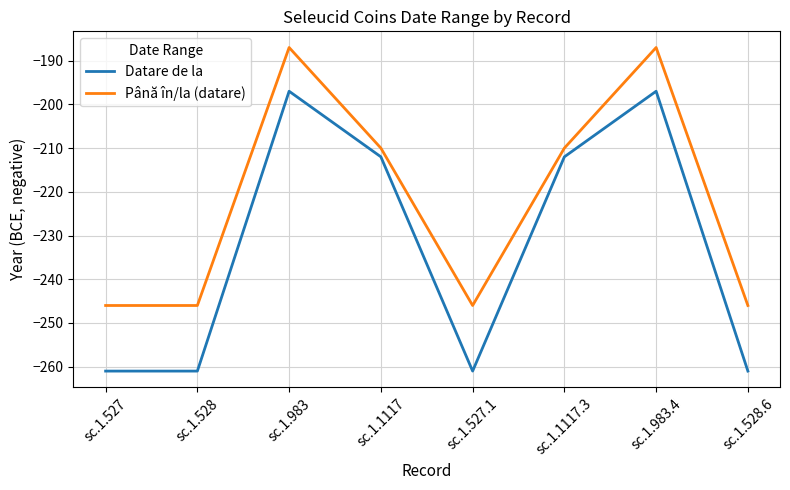

True or false: Datare de la has a value of -380 at sc.1.527.

False